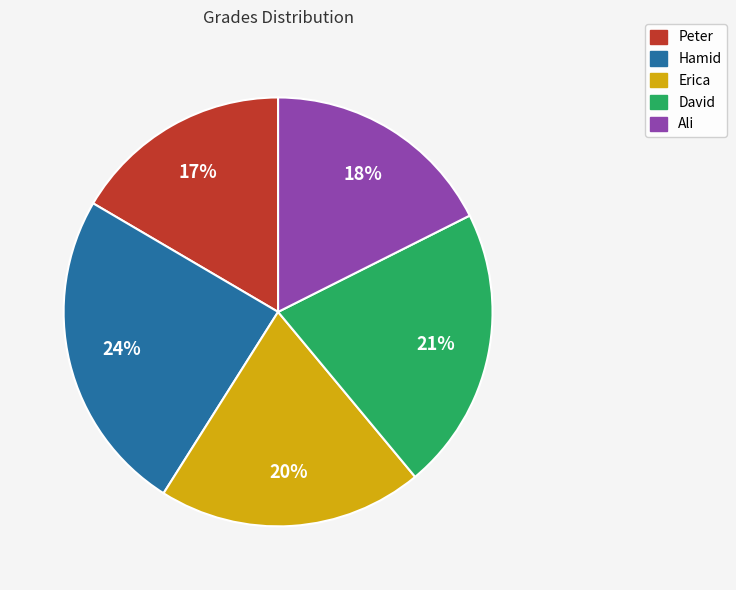

Is the sum of David and Ali greater than half?

No